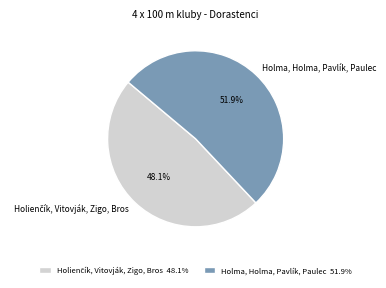

To the nearest percent, what is the average slice percentage?

50%